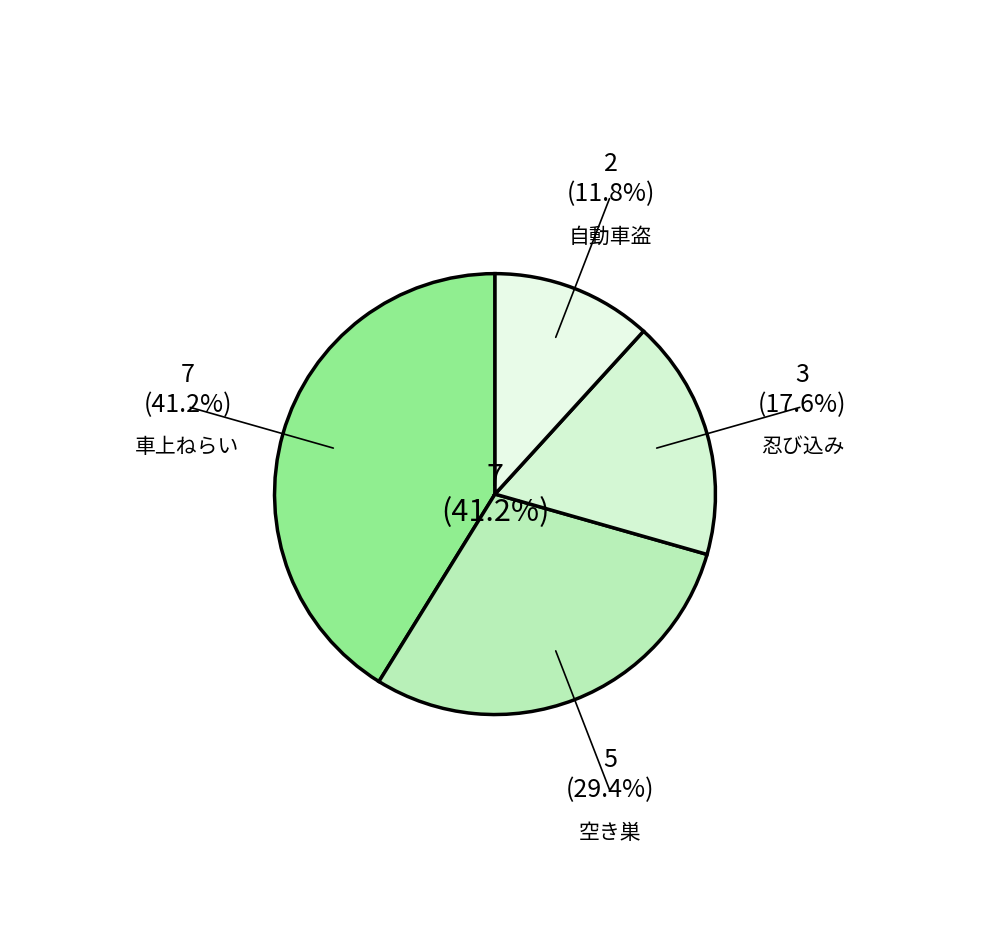

To the nearest percent, what is the difference between the 自動車盗 and 忍び込み slice percentages?

6%